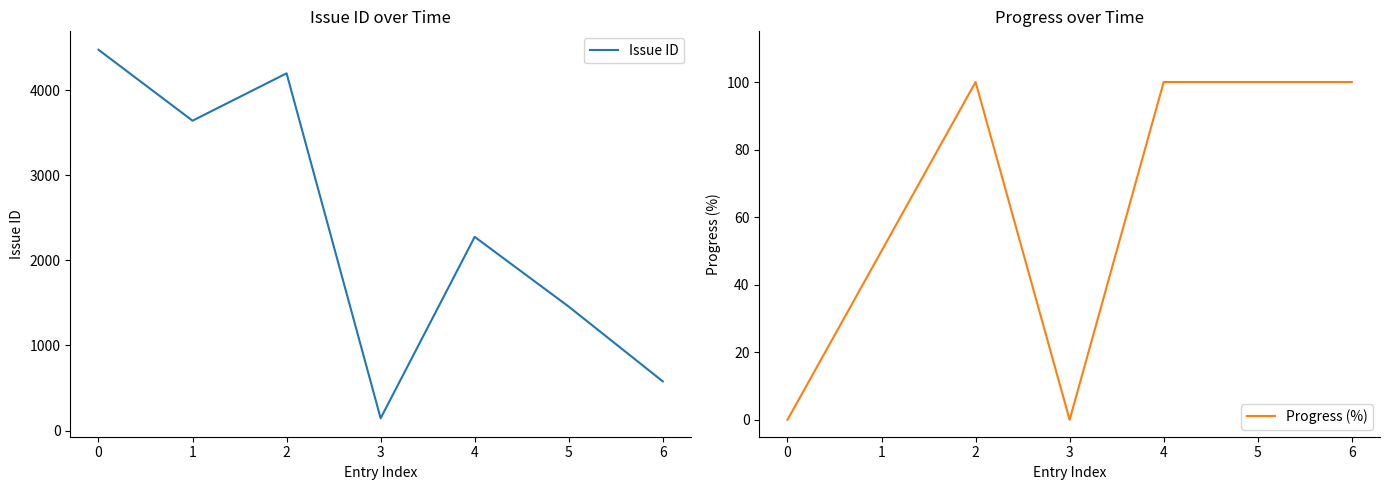

True or false: Issue ID and Progress (%) intersect in this chart.

False